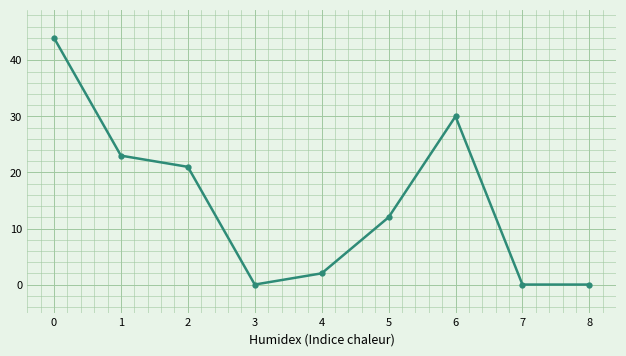

Is this an area chart (filled region under the line)?

No